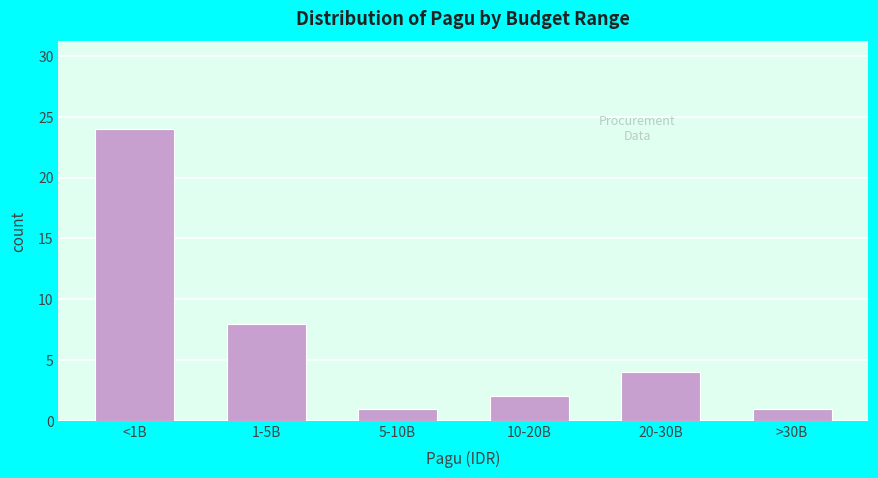

Reading left to right, transcribe all the data shown in this chart.

<1B=24	1-5B=8	5-10B=1	10-20B=2	20-30B=4	>30B=1